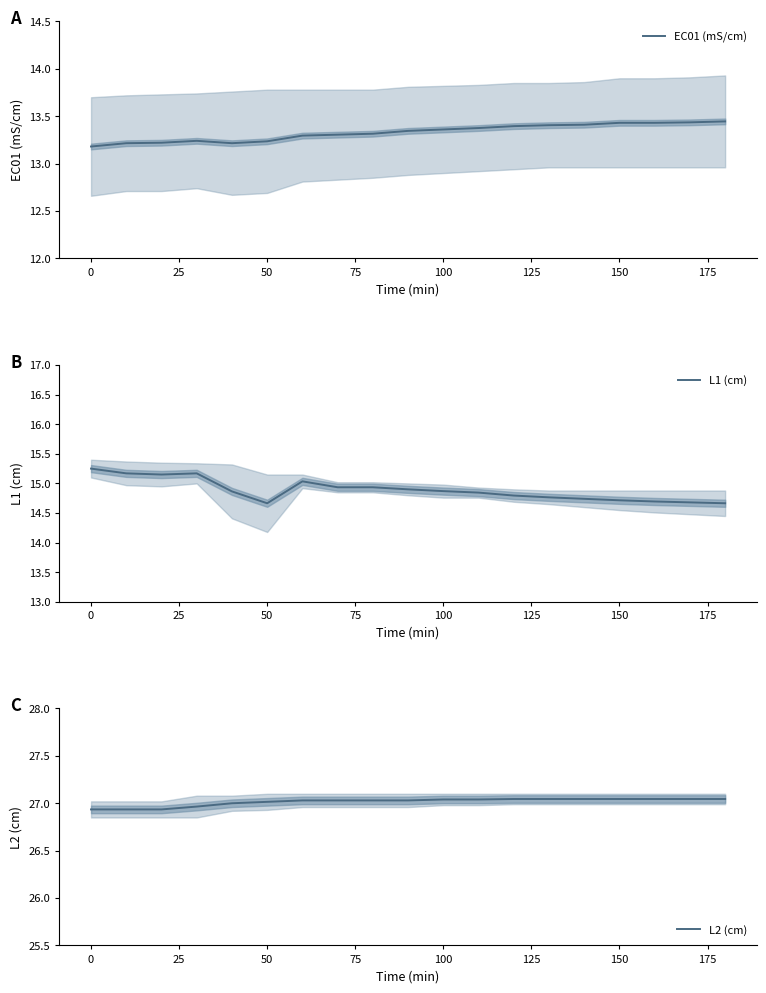

Rank the series by their maximum value, from lowest to highest.

EC01 (mS/cm), L1 (cm), L2 (cm)